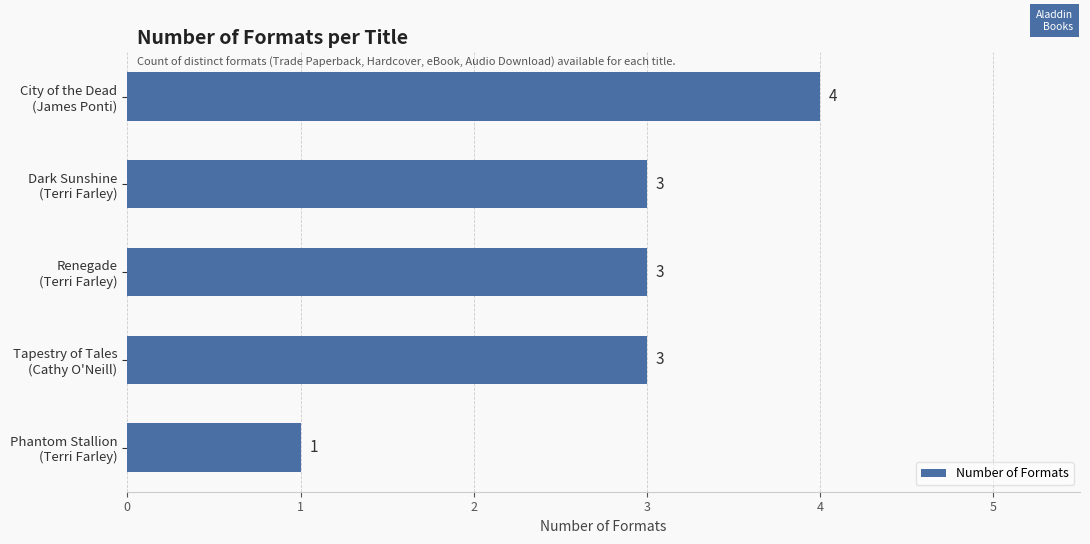

Does the chart contain any negative values?

No